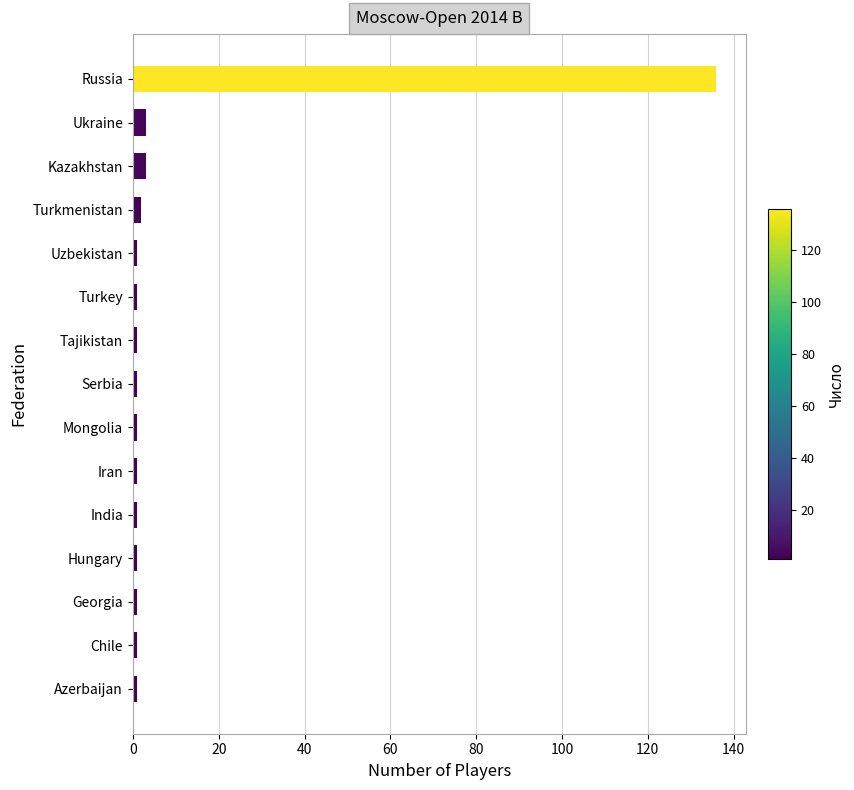

Reading bottom to top, extract all data points from this chart.

1	1	1	1	1	1	1	1	1	1	1	2	3	3	136